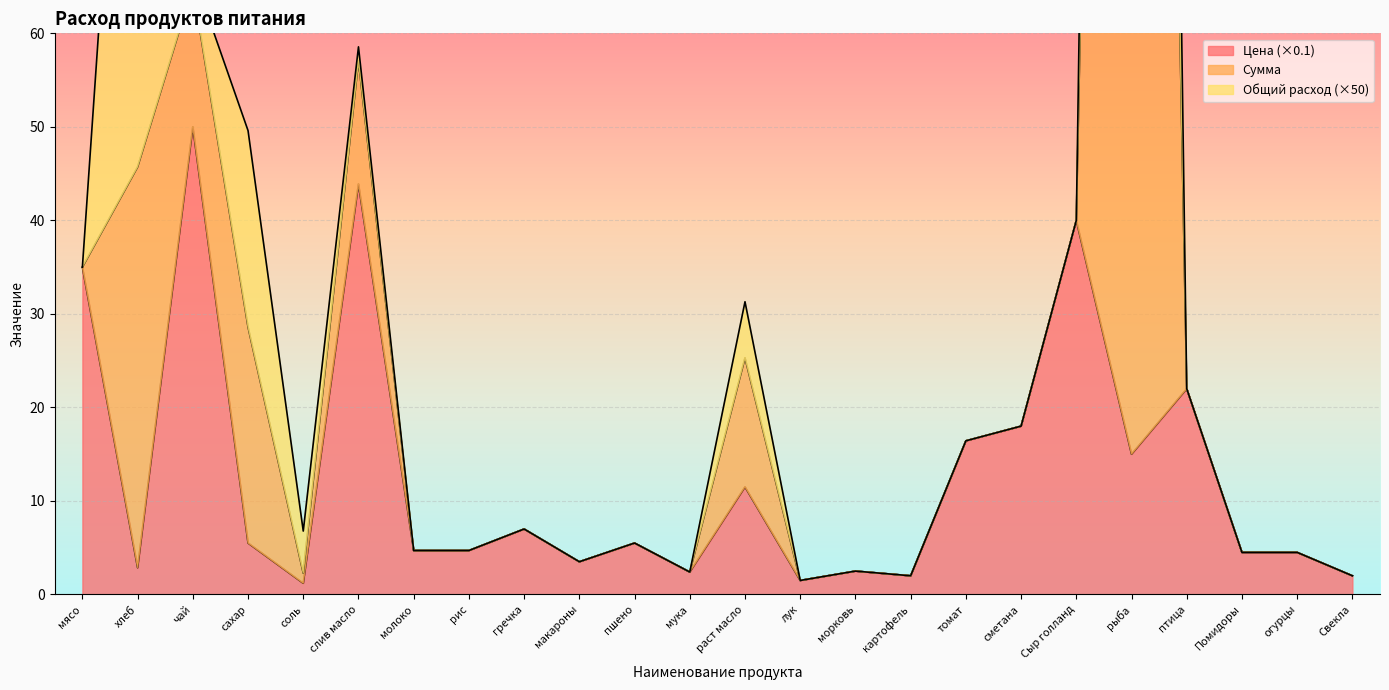

Which category has the highest value across all series?

рыба